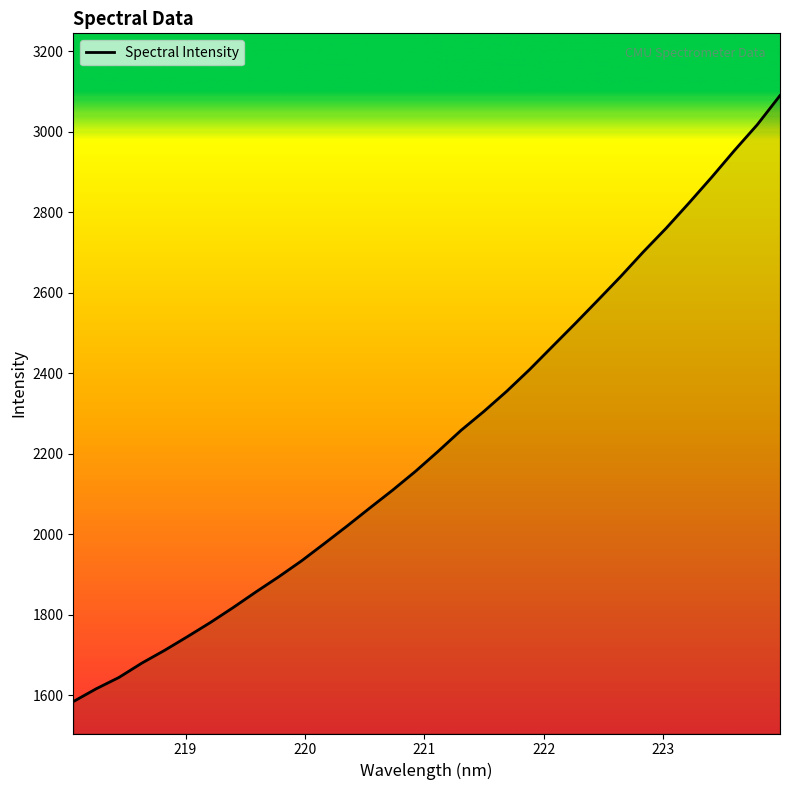

Count the number of categories in the chart.

32